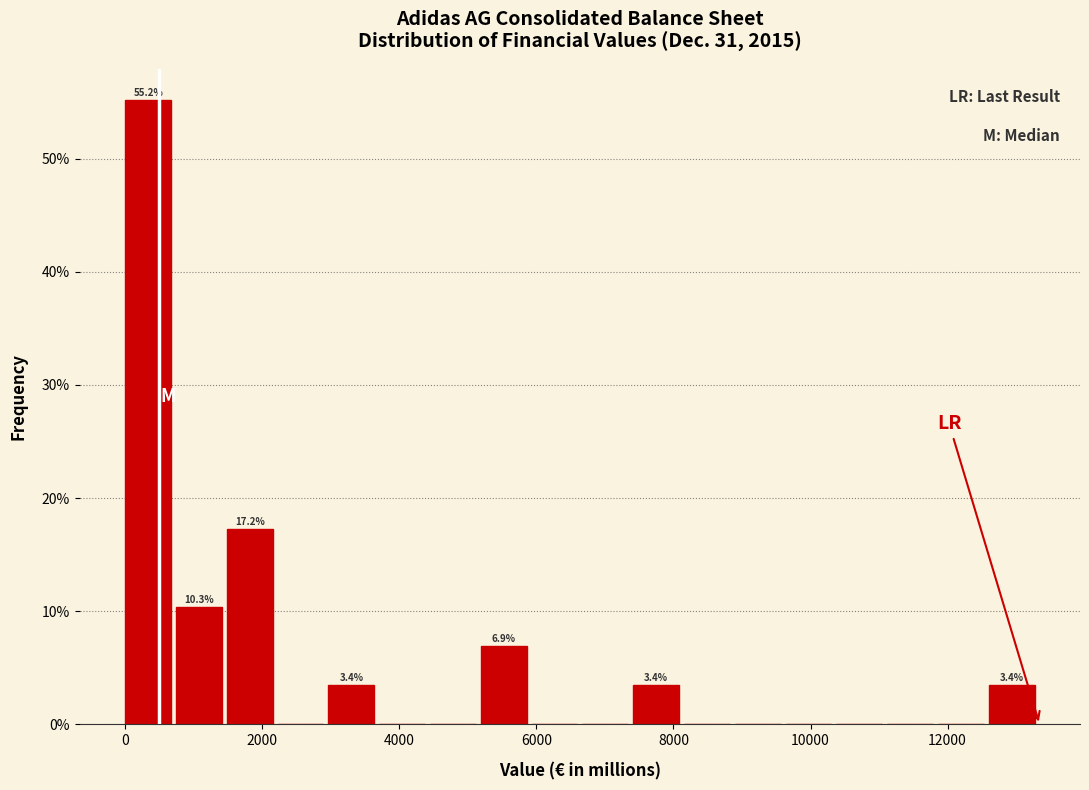

Around what value on the x-axis is the tallest bar? Give the approximate position of its centre, as read against the axis.

400